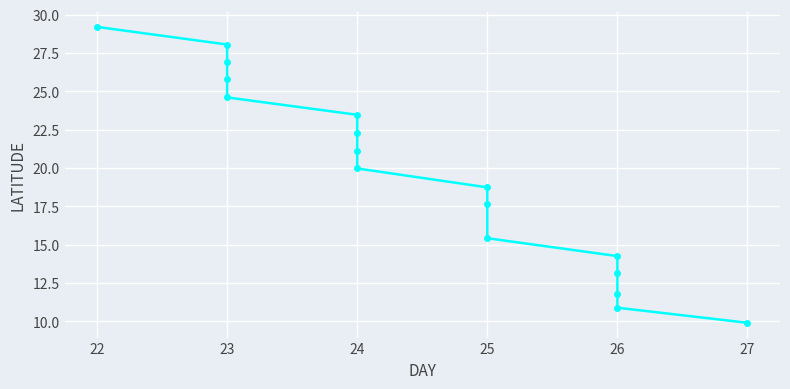

Is this an area chart (filled region under the line)?

No